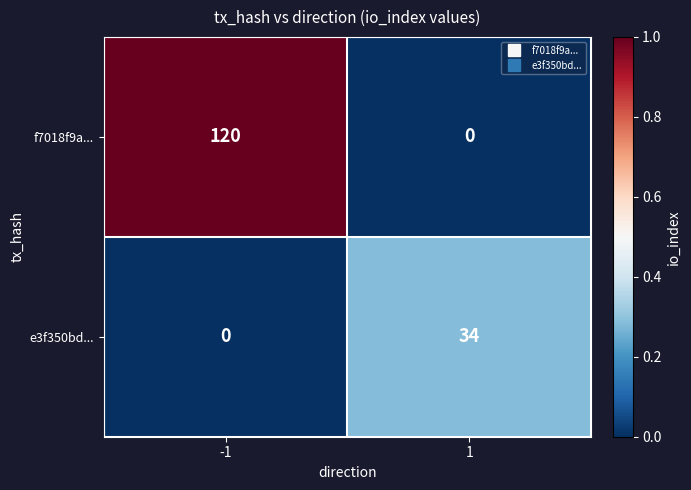

At how many categories does at least one series exceed 0?

2